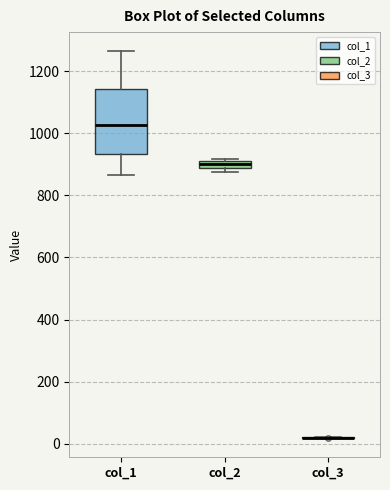

Which box is the tallest, from its lower edge to its upper edge?

col_1